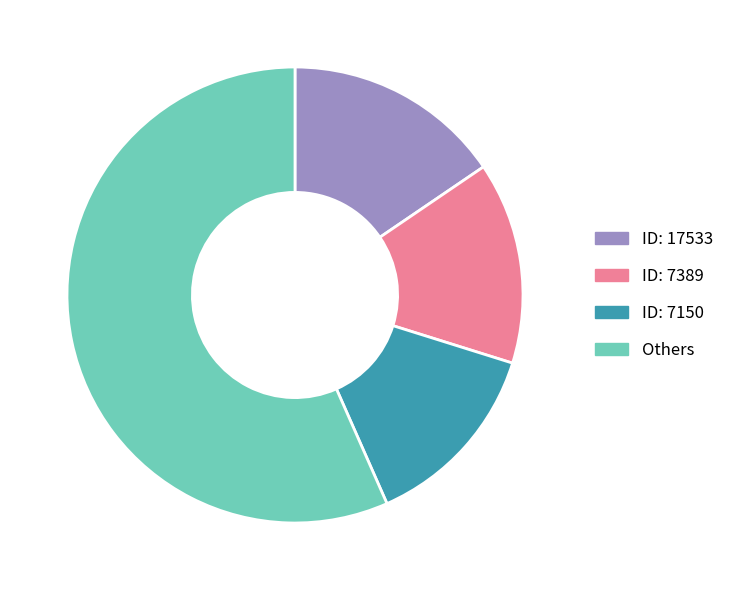

Is there a majority slice in this chart?

Yes